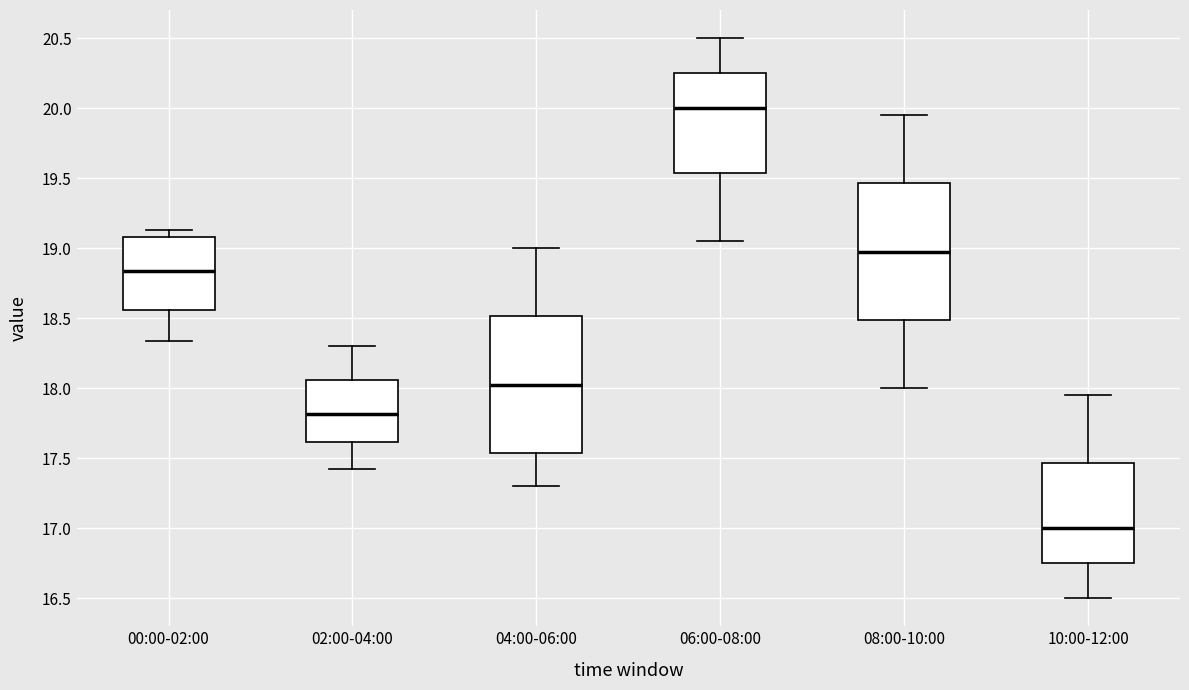

Which box's median line is the lowest?

10:00-12:00